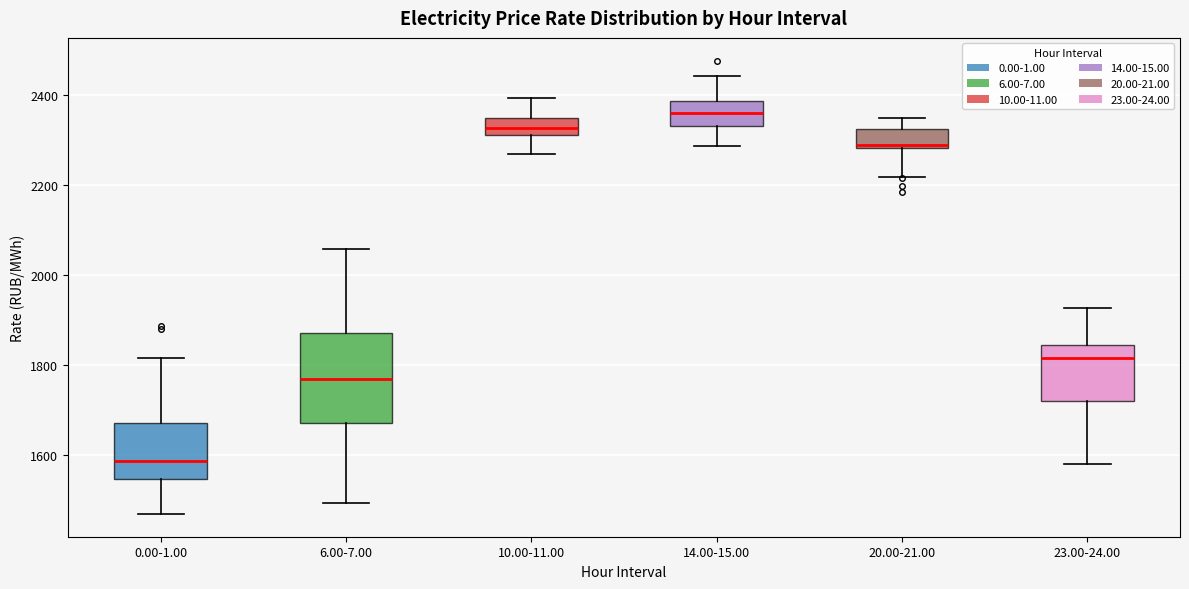

Which box has the highest median line?

14.00-15.00